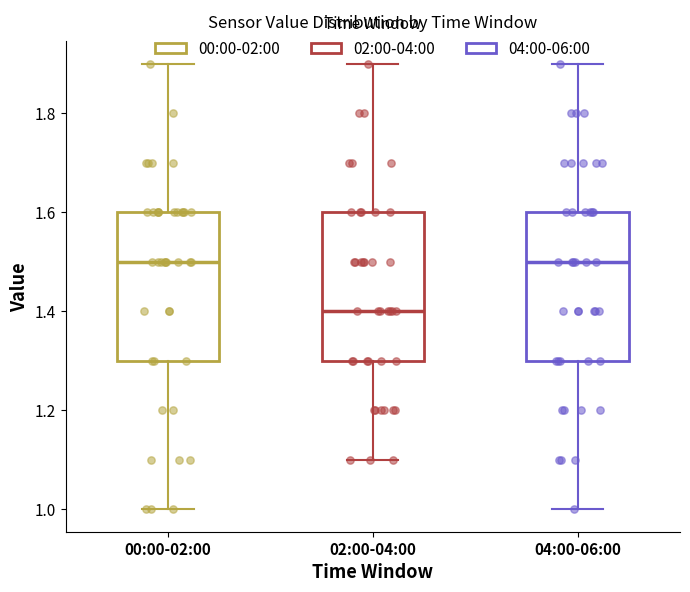

Which box has the lowest median line?

02:00-04:00